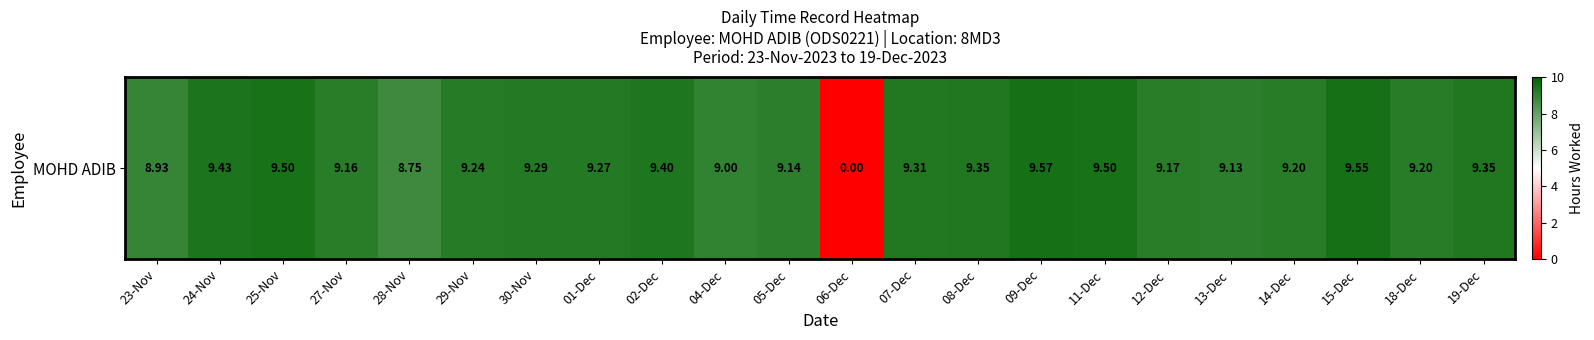

Rank the categories by value from lowest to highest.

06-Dec, 28-Nov, 23-Nov, 04-Dec, 13-Dec, 05-Dec, 27-Nov, 12-Dec, 14-Dec, 18-Dec, 29-Nov, 01-Dec, 30-Nov, 07-Dec, 08-Dec, 19-Dec, 02-Dec, 24-Nov, 25-Nov, 11-Dec, 15-Dec, 09-Dec